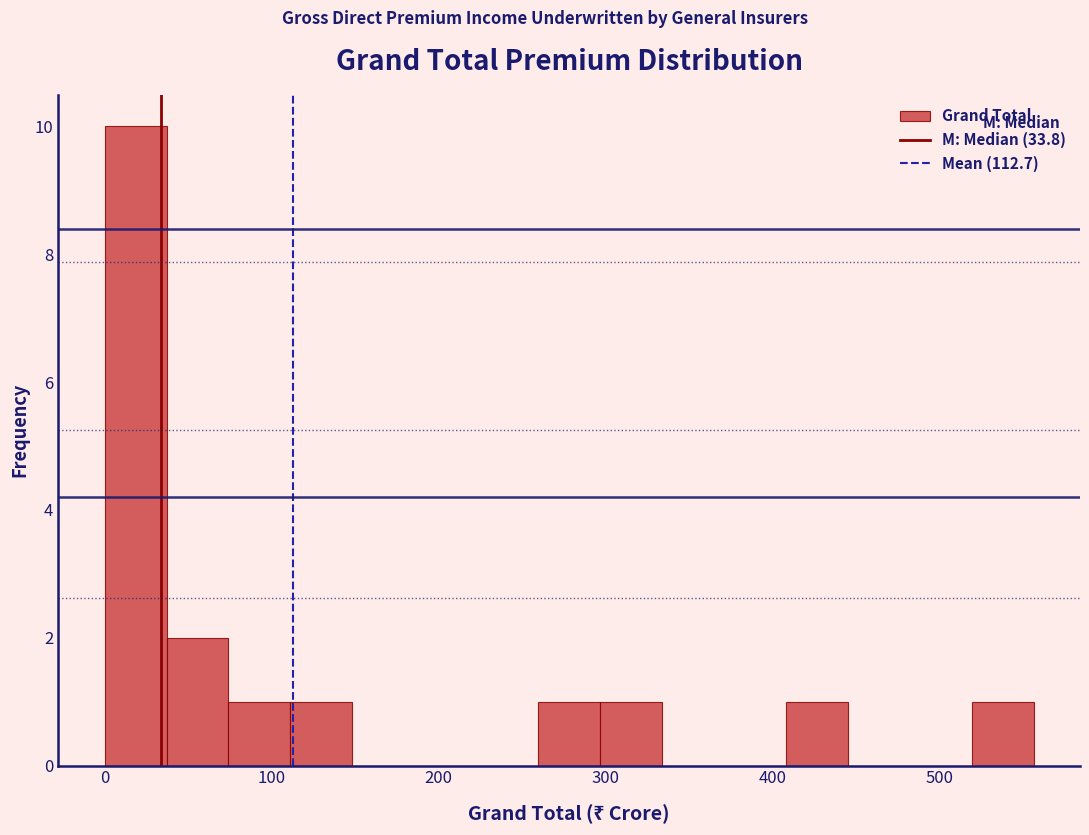

Read against the x-axis, roughly where is the centre of the tallest bar?

20